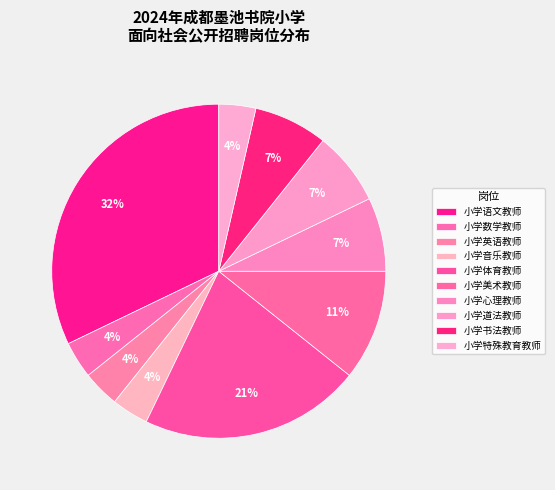

What is the largest slice in the pie chart?

小学语文教师